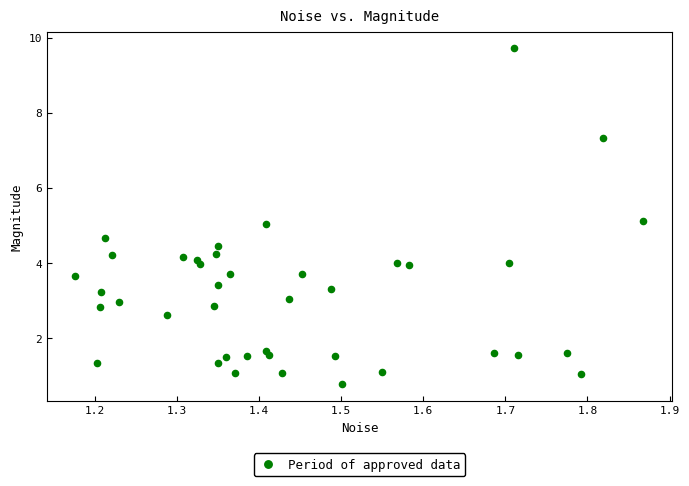

What is the range of Y values (max minus min)?

8.9